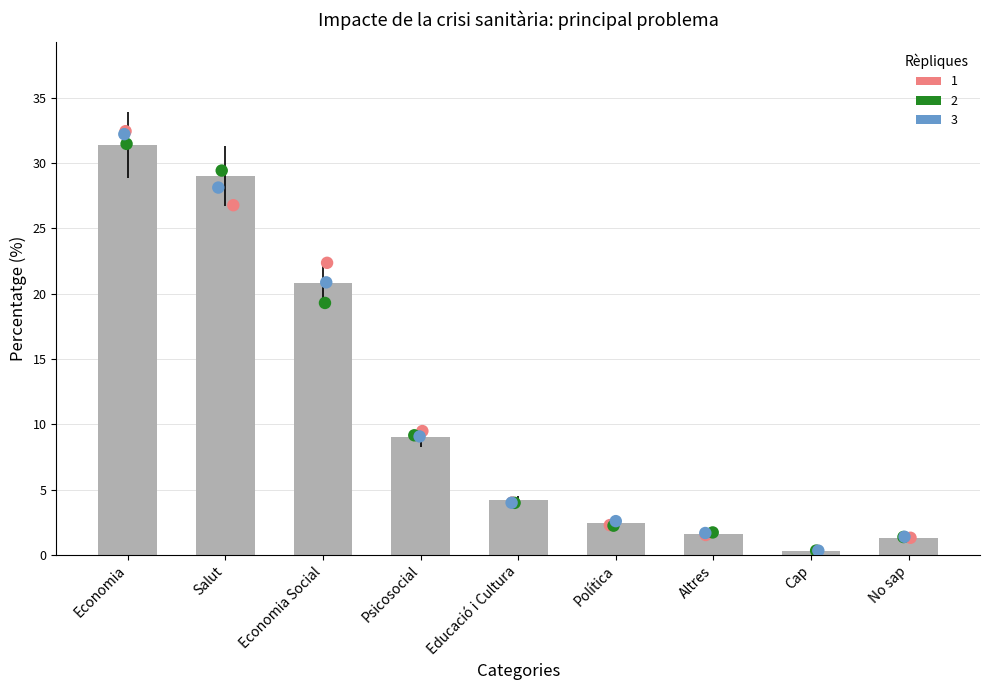

Approximately how many times larger is the value at Psicosocial compared to Educació i Cultura?

2.1